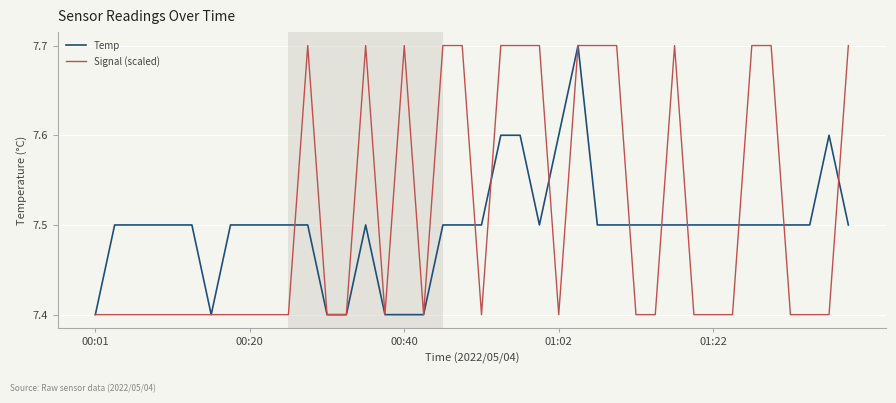

Rank the series by their average value, from highest to lowest.

Signal (scaled), Temp